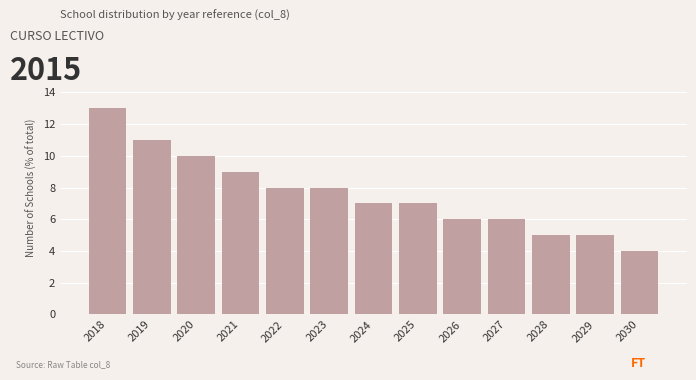

Reading right to left, what are all the values shown in this chart?

2030=4	2029=5	2028=5	2027=6	2026=6	2025=7	2024=7	2023=8	2022=8	2021=9	2020=10	2019=11	2018=13